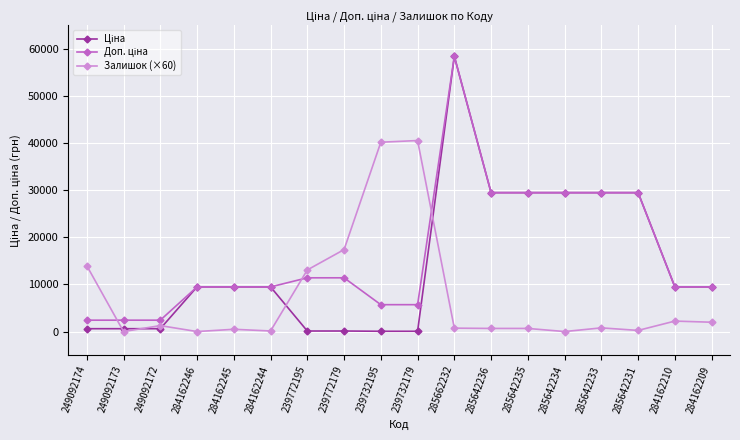

The value of Залишок (×60) at 249092174 is 13980.0. True or false?

True